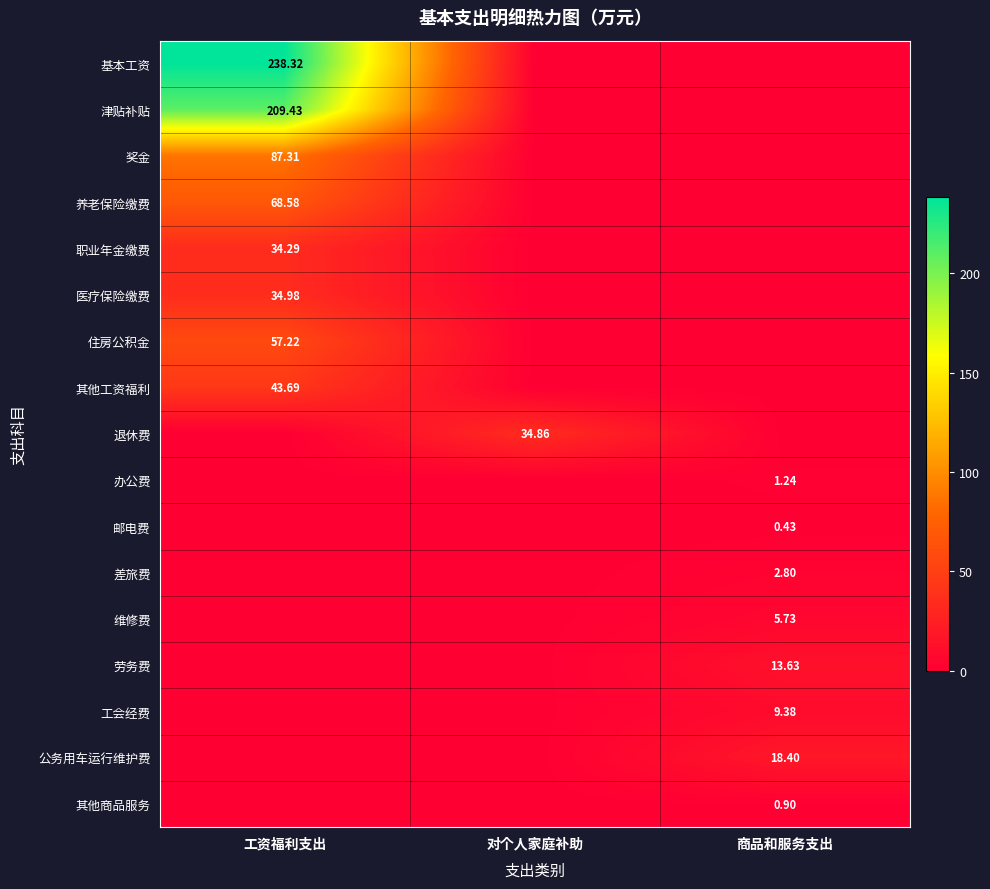

At which category is the sum across all series the highest?

工资福利支出